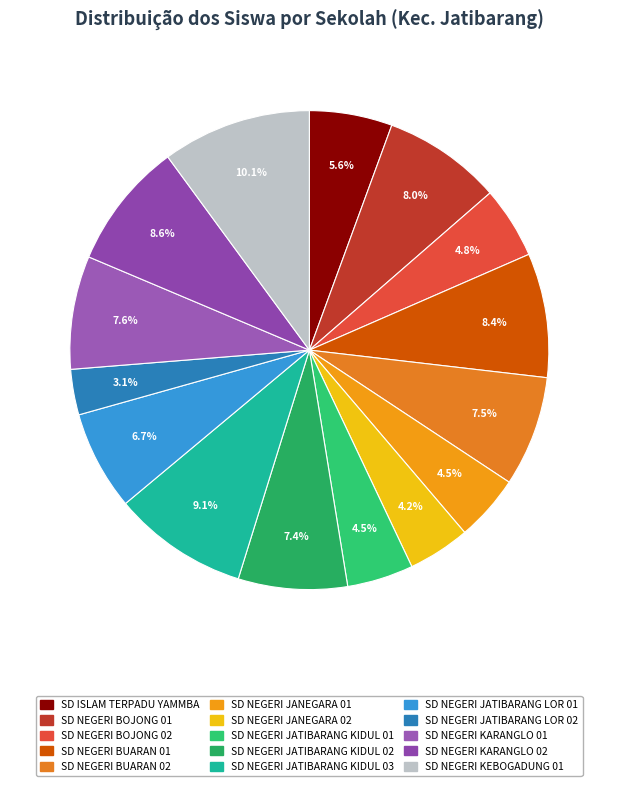

Which slice is the smallest?

SD NEGERI JATIBARANG LOR 02